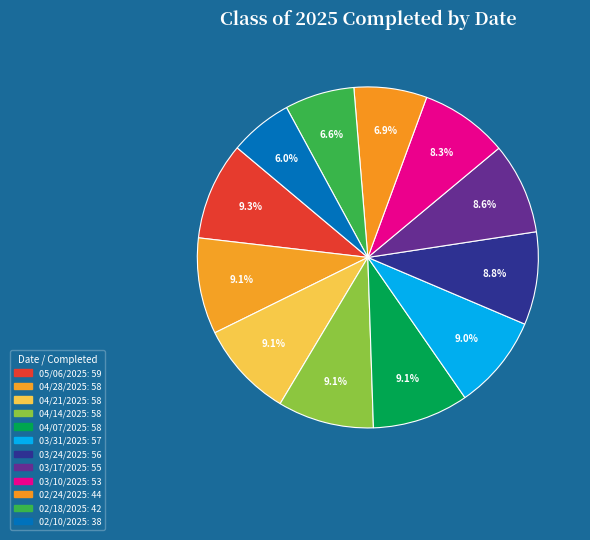

To the nearest percent, what percentage of the pie is 04/14/2025?

9%